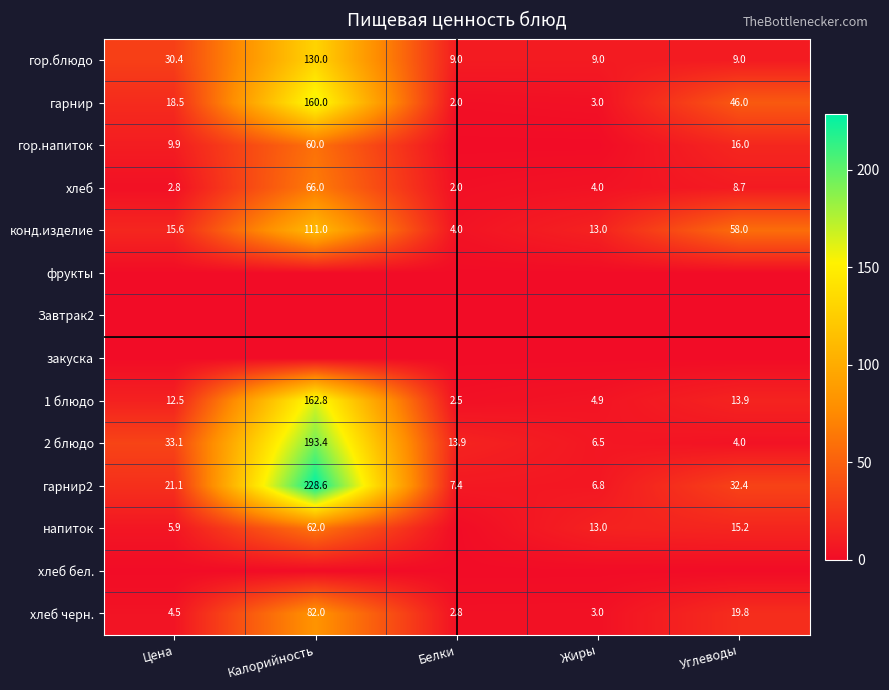

The value of хлеб черн. at Калорийность is 19.4. True or false?

False